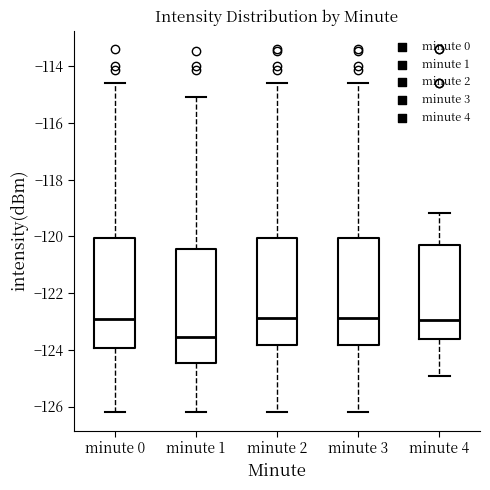

Reading left to right, transcribe this box plot: for each box, give where its median line is, the range the box spans, and where its two whiskers end, as read against the y-axis. The values are not printed on the chart, so give them approximately, as read against the axis.

minute 0: median -123.0, box -124.0 to -120.0, whiskers -126.2 to -114.6
minute 1: median -123.6, box -124.4 to -120.4, whiskers -126.2 to -115.0
minute 2: median -122.8, box -123.8 to -120.0, whiskers -126.2 to -114.6
minute 3: median -122.8, box -123.8 to -120.0, whiskers -126.2 to -114.6
minute 4: median -123.0, box -123.6 to -120.4, whiskers -125.0 to -119.2